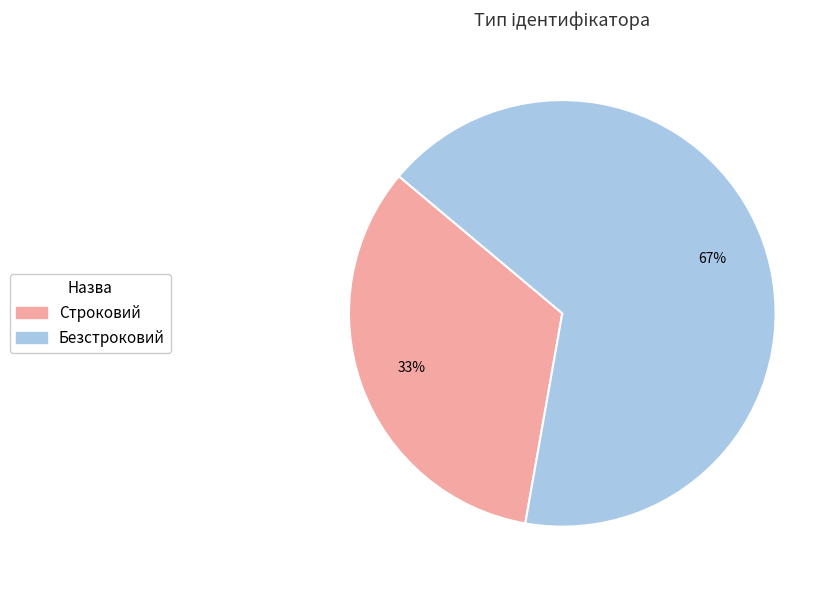

What is the majority slice?

Безстроковий